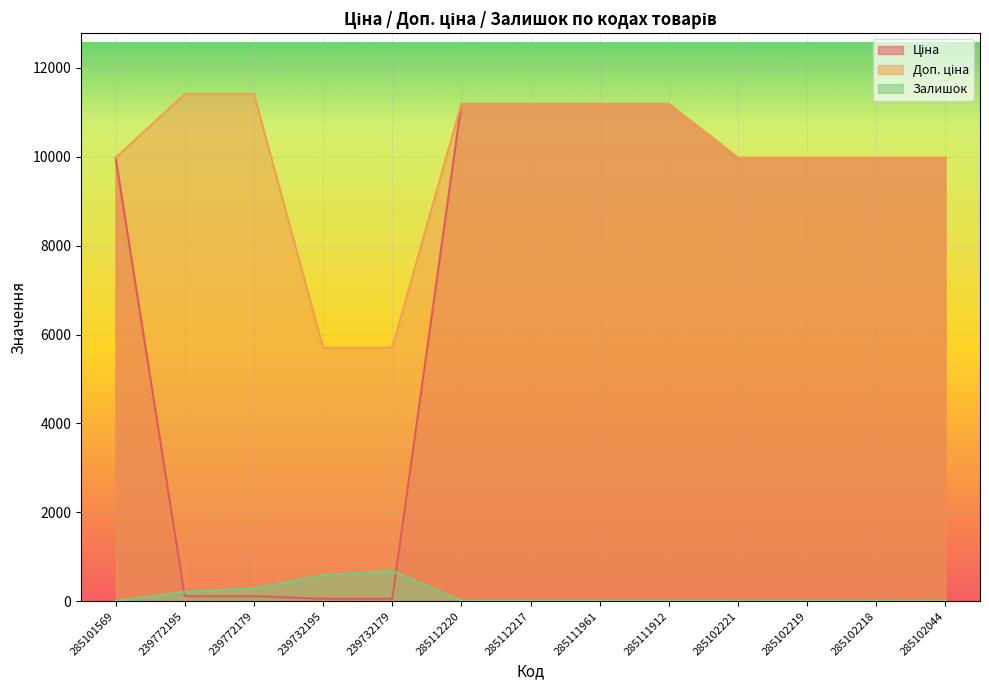

What is the label of the 5th point from the left?

239732179